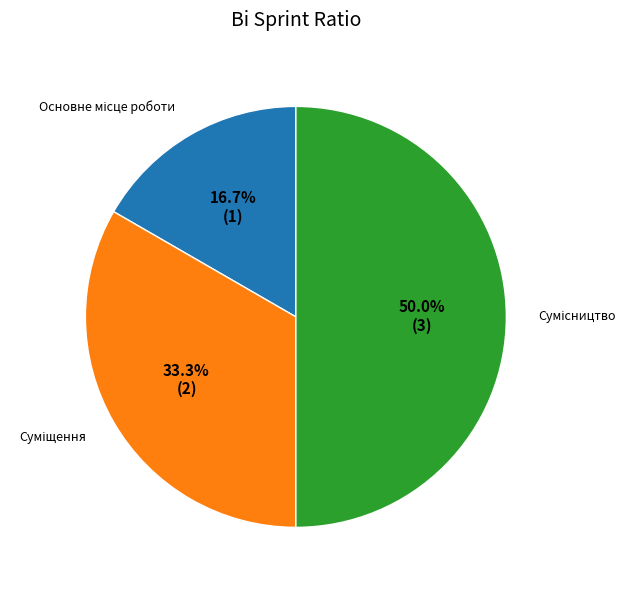

How many slices are in this pie chart?

3